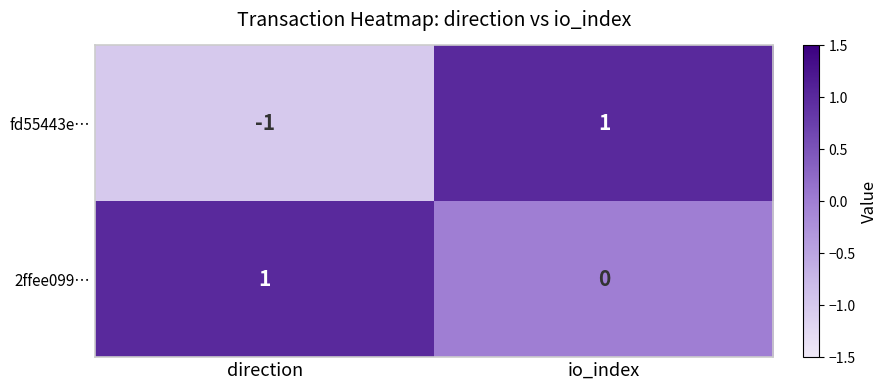

How many negative values does the fd55443e… series have?

1